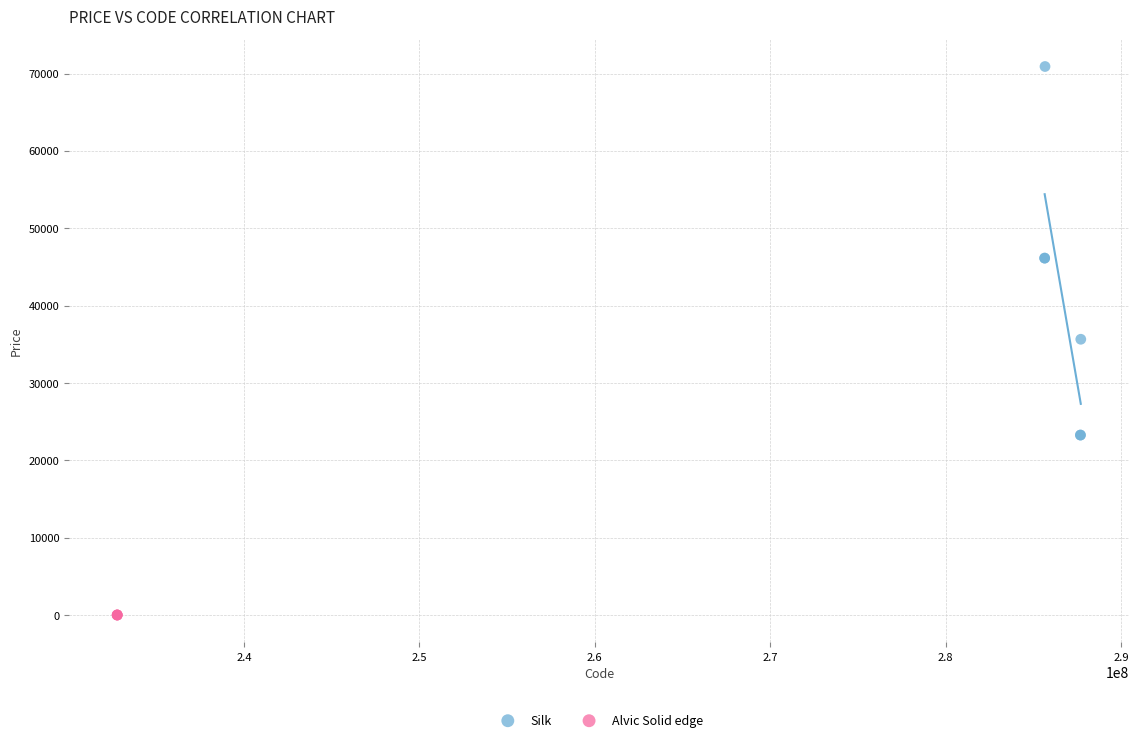

Which series contains the lowest Y value?

Alvic Solid edge